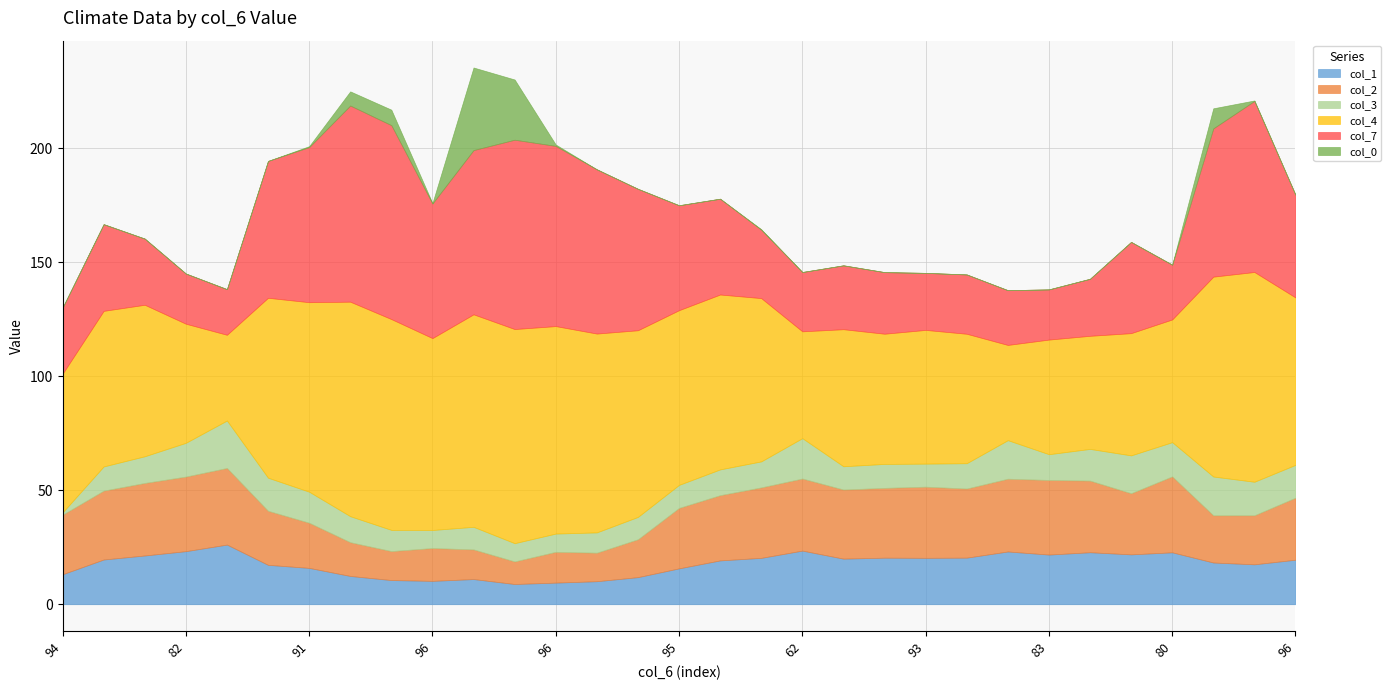

Reading left to right, transcribe all the data shown in this chart.

col_1: 94=13.1	94=19.6	97=21.4	82=23.3	60=26.1	89=17.3	91=15.9	97=12.4	97=10.6	96=10.2	97=11.0	97=8.9	96=9.5	93=10.1	92=11.9	95=15.7	98=19.2	98=20.3	62=23.5	93=20.0	91=20.4	93=20.3	90=20.4	56=23.1	83=21.8	80=22.8	74=21.9	80=22.8	97=18.3	98=17.5	96=19.5
col_2: 94=26.1	94=30.2	97=31.8	82=32.7	60=33.6	89=23.7	91=19.8	97=14.8	97=12.7	96=14.4	97=13.0	97=9.9	96=13.5	93=12.5	92=16.6	95=26.5	98=28.6	98=30.9	62=31.6	93=30.3	91=30.6	93=31.2	90=30.3	56=31.9	83=32.7	80=31.4	74=26.8	80=33.3	97=20.7	98=21.5	96=27.2
col_3: 94=1.0	94=10.6	97=11.7	82=14.8	60=20.8	89=14.5	91=13.6	97=11.4	97=9.3	96=7.9	97=9.9	97=8.0	96=8.0	93=8.9	92=9.8	95=10.1	98=11.3	98=11.4	62=17.7	93=10.2	91=10.5	93=10.1	90=11.1	56=16.9	83=11.3	80=13.9	74=16.6	80=15.0	97=17.0	98=14.7	96=14.4
col_4: 94=60.8	94=68.2	97=66.4	82=52.2	60=37.6	89=78.9	91=83.1	97=94.0	97=92.4	96=84.1	97=93.2	97=93.9	96=91.0	93=87.2	92=81.8	95=76.6	98=76.7	98=71.6	62=46.8	93=60.1	91=57.1	93=58.6	90=56.8	56=41.8	83=50.2	80=49.6	74=53.6	80=53.8	97=87.6	98=92.0	96=73.4
col_7: 94=29.0	94=38.0	97=29.0	82=22.0	60=20.0	89=60.0	91=68.0	97=86.0	97=85.0	96=59.0	97=72.0	97=83.0	96=79.0	93=72.0	92=62.0	95=46.0	98=42.0	98=30.0	62=26.0	93=28.0	91=27.0	93=25.0	90=26.0	56=24.0	83=22.0	80=25.0	74=40.0	80=24.0	97=65.0	98=75.0	96=45.0
col_0: 94=0.0	94=0.0	97=0.0	82=0.0	60=0.0	89=0.0	91=0.4	97=6.2	97=6.8	96=0.2	97=36.2	97=26.4	96=0.6	93=0.0	92=0.0	95=0.0	98=0.0	98=0.2	62=0.0	93=0.0	91=0.0	93=0.0	90=0.0	56=0.0	83=0.0	80=0.0	74=0.0	80=0.0	97=8.8	98=0.2	96=0.0